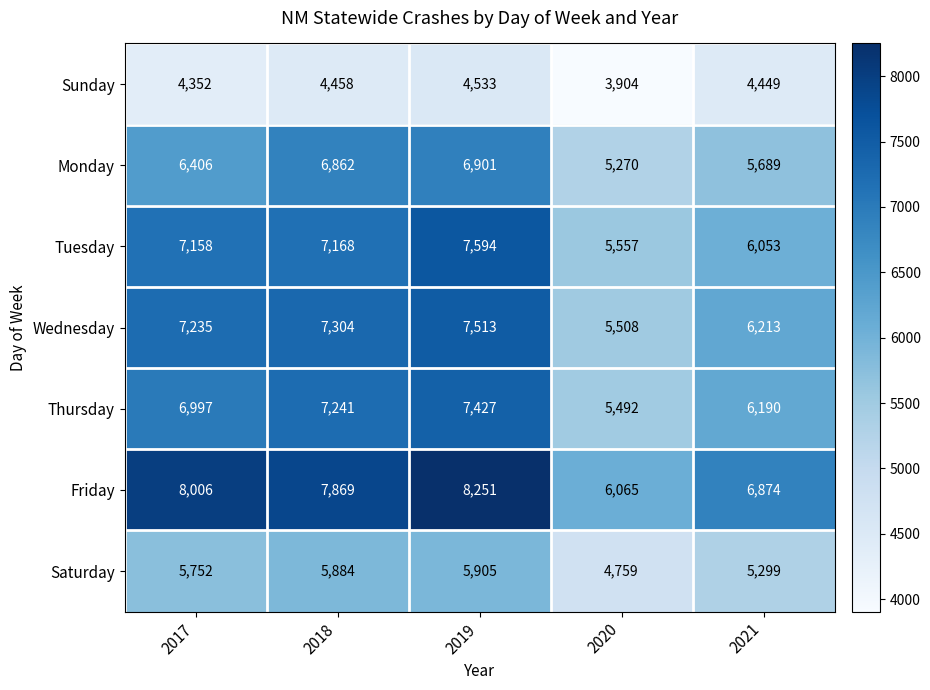

Where is Thursday nearest to the value 6459?

2021